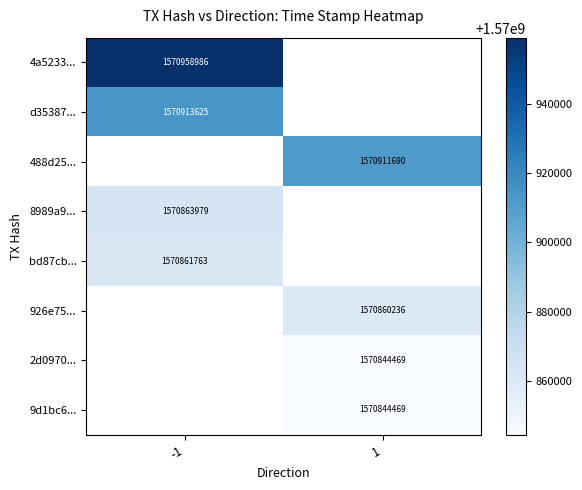

Is it true that 488d25... equals 2601720413 at 1?

False